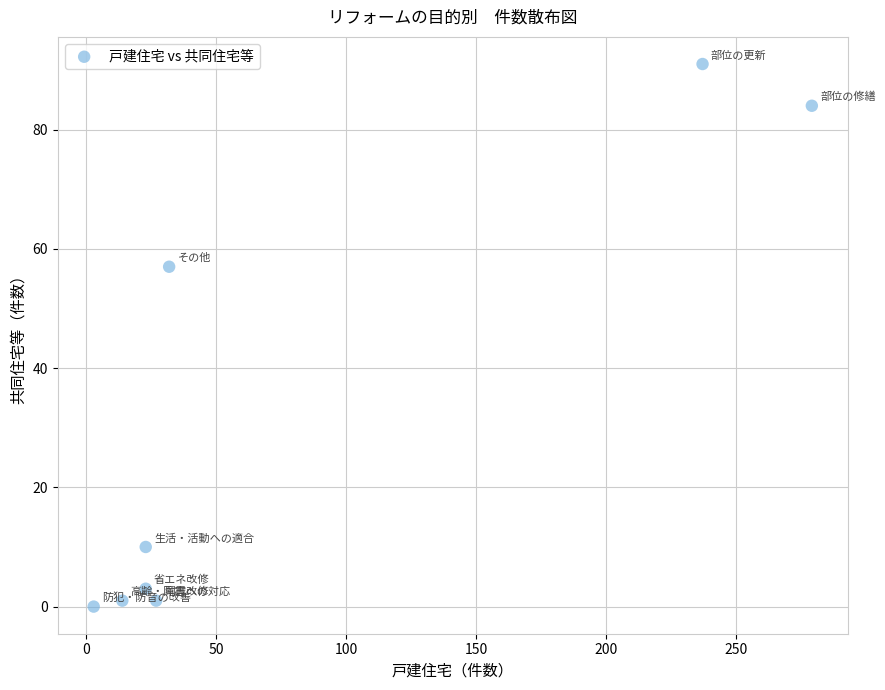

What Y value in the scatter plot is closest to 45?

57